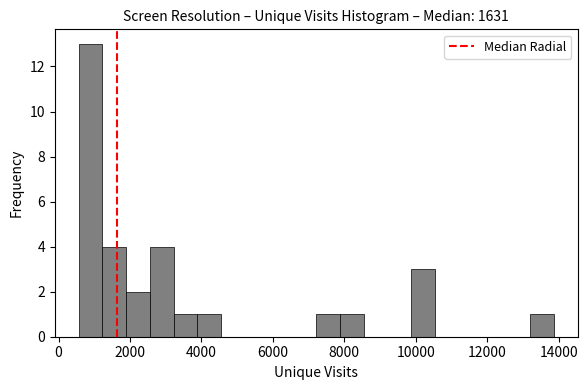

Read against the x-axis, roughly where is the centre of the tallest bar?

800